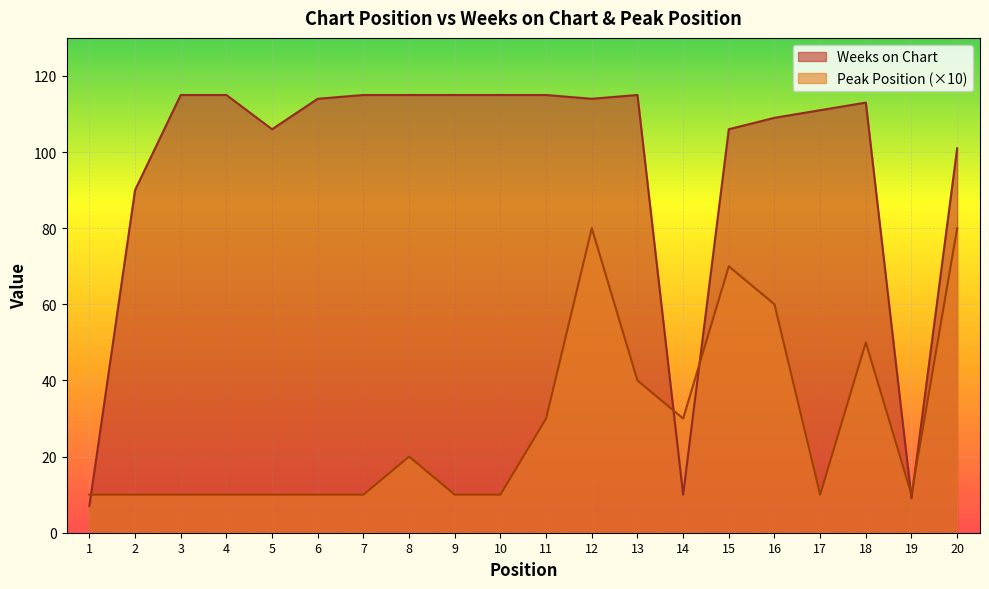

Which series has the largest total across all categories?

Weeks on Chart